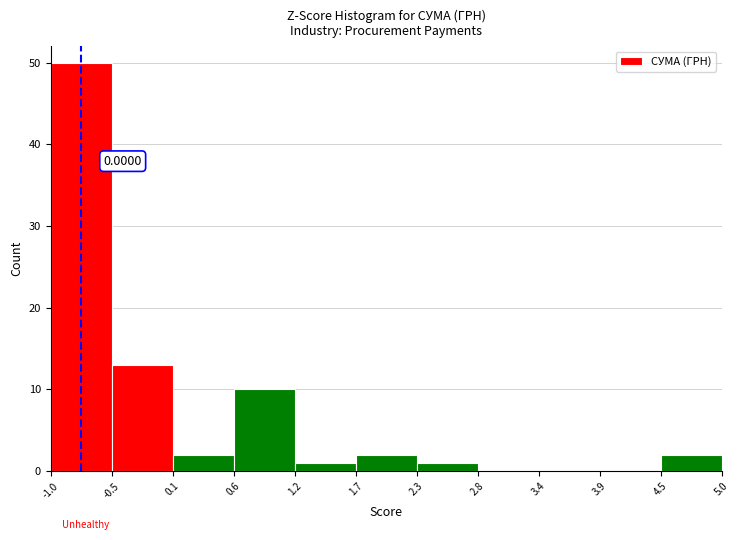

Which range on the x-axis has the tallest bar?

-1.0 to -0.5